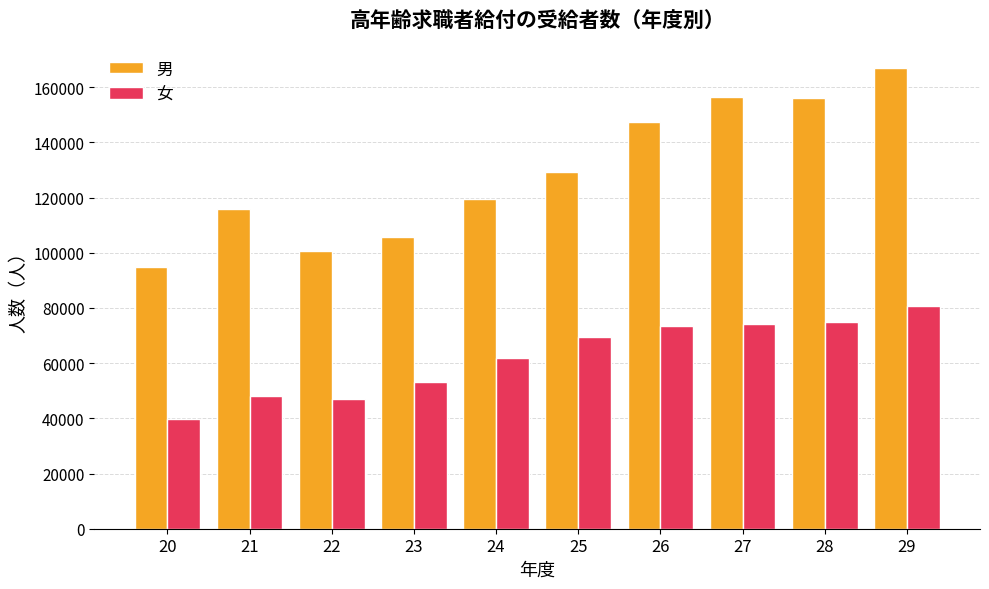

Which series has the largest range (max minus min)?

男